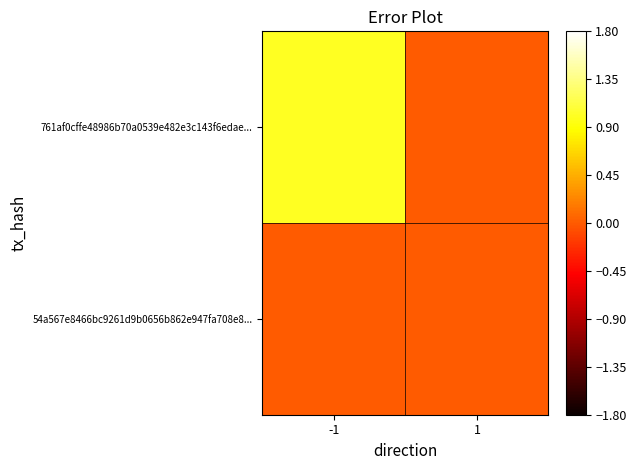

At which category is the sum across all series the highest?

-1